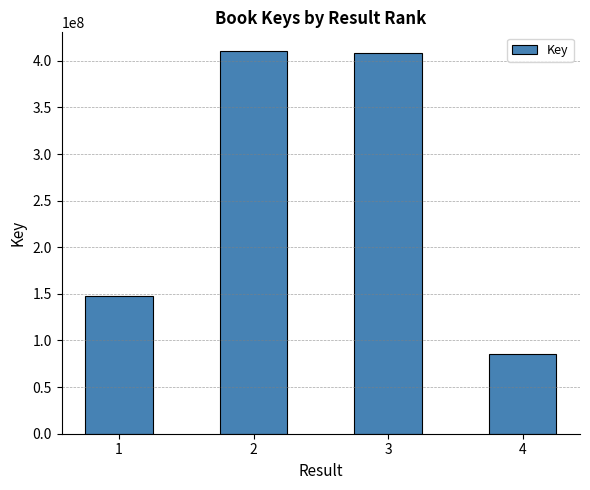

What is the difference between the values at 1 and 4?

61931419